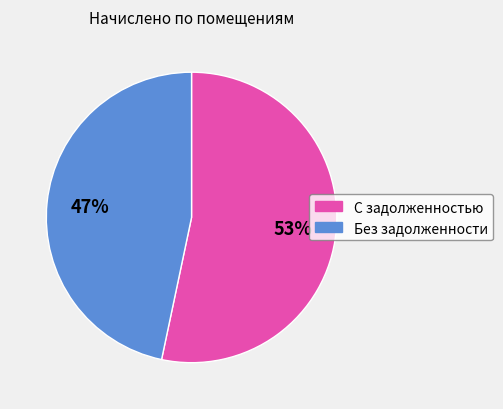

To the nearest percent, what is the average slice percentage?

50%